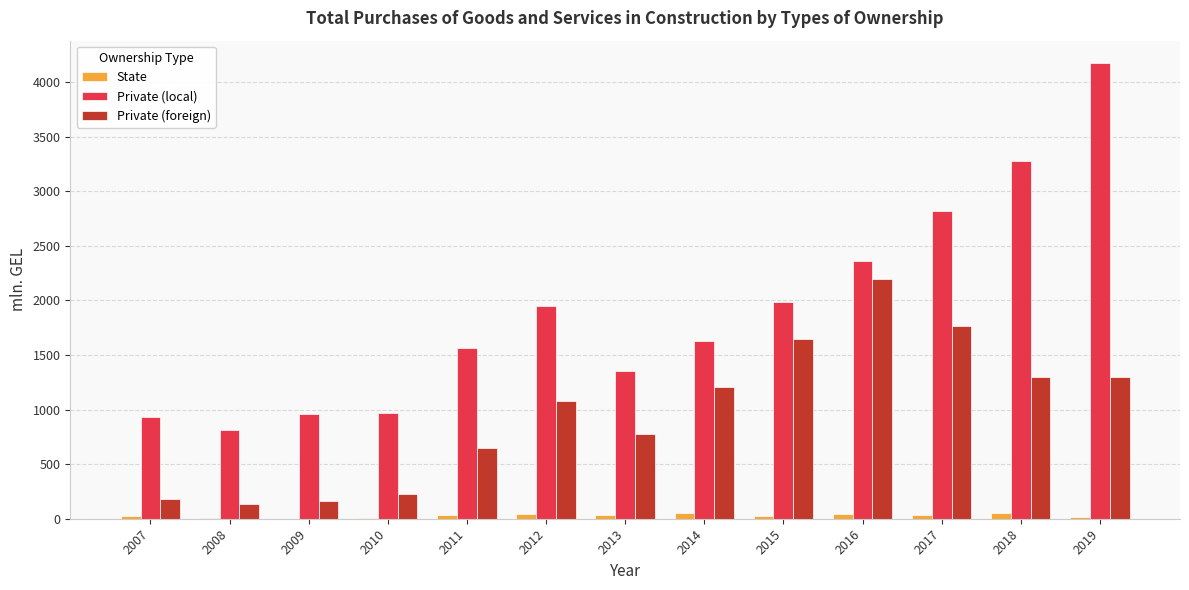

Which series has the largest total across all categories?

Private (local)